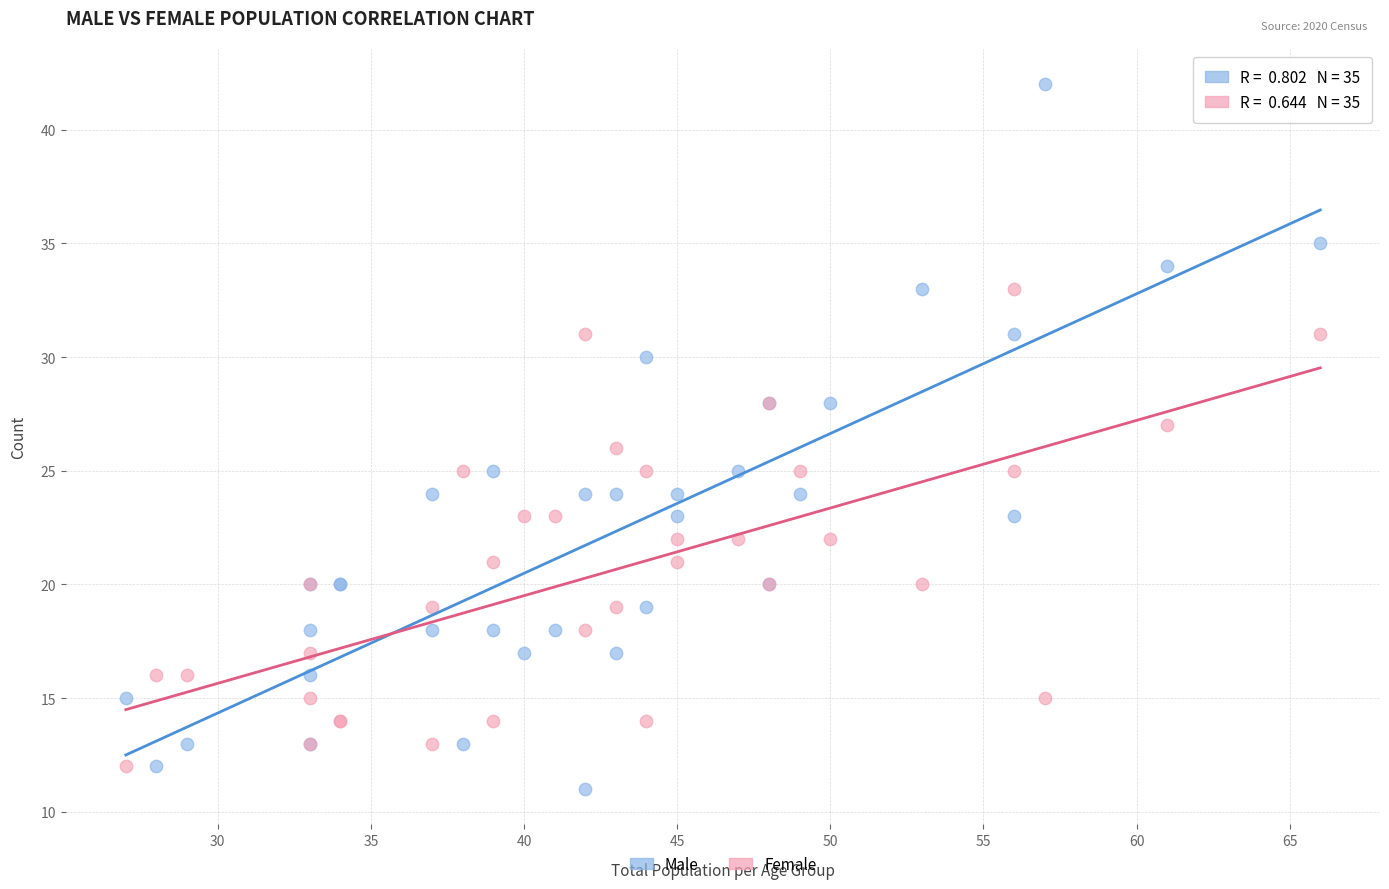

Which series has the largest Y range (max minus min)?

Male